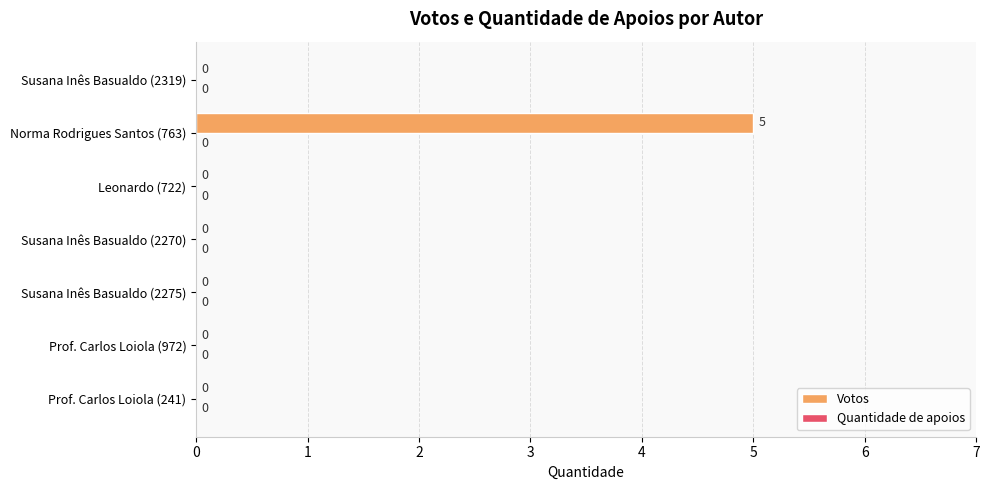

Reading top to bottom, extract all data points from this chart.

Susana Inês Basualdo (2319)=0	Norma Rodrigues Santos (763)=5	Leonardo (722)=0	Susana Inês Basualdo (2270)=0	Susana Inês Basualdo (2275)=0	Prof. Carlos Loiola (972)=0	Prof. Carlos Loiola (241)=0